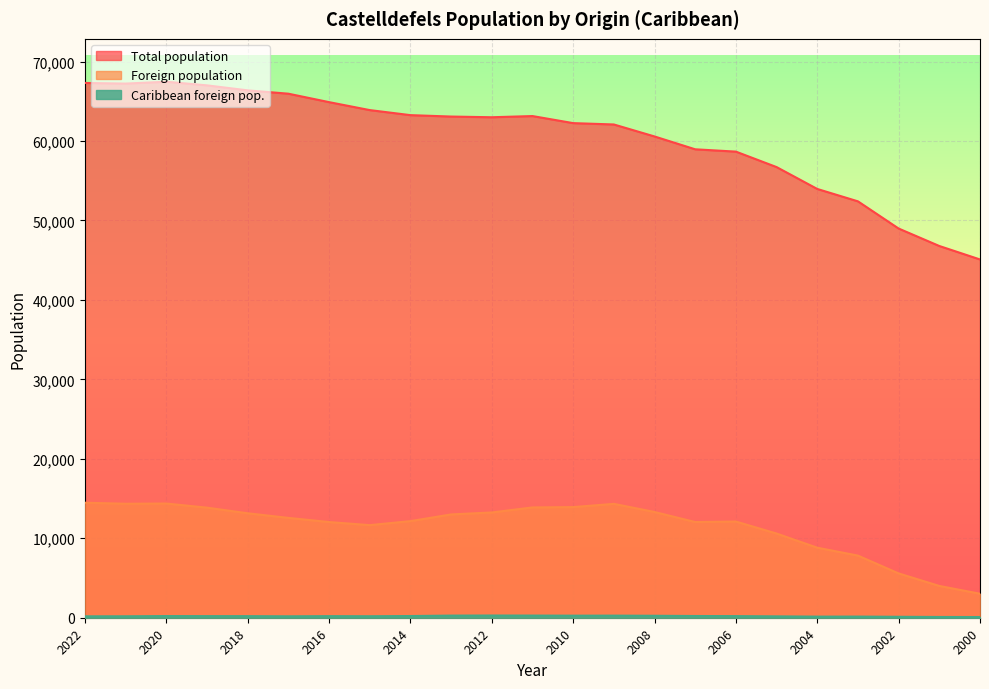

True or false: Caribbean foreign pop. has more than 0 points higher than both neighbors.

True